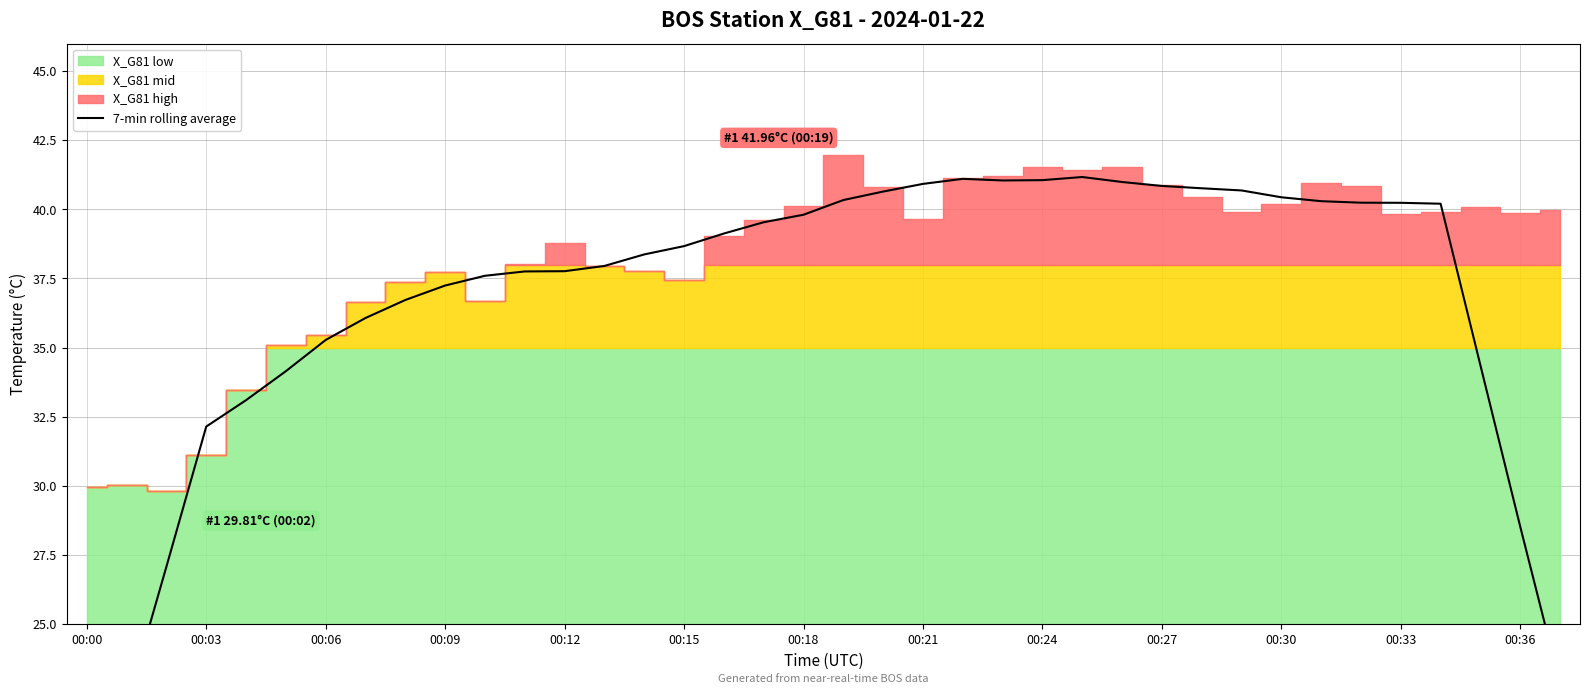

Which has a higher value, 00:33 or 29?

29